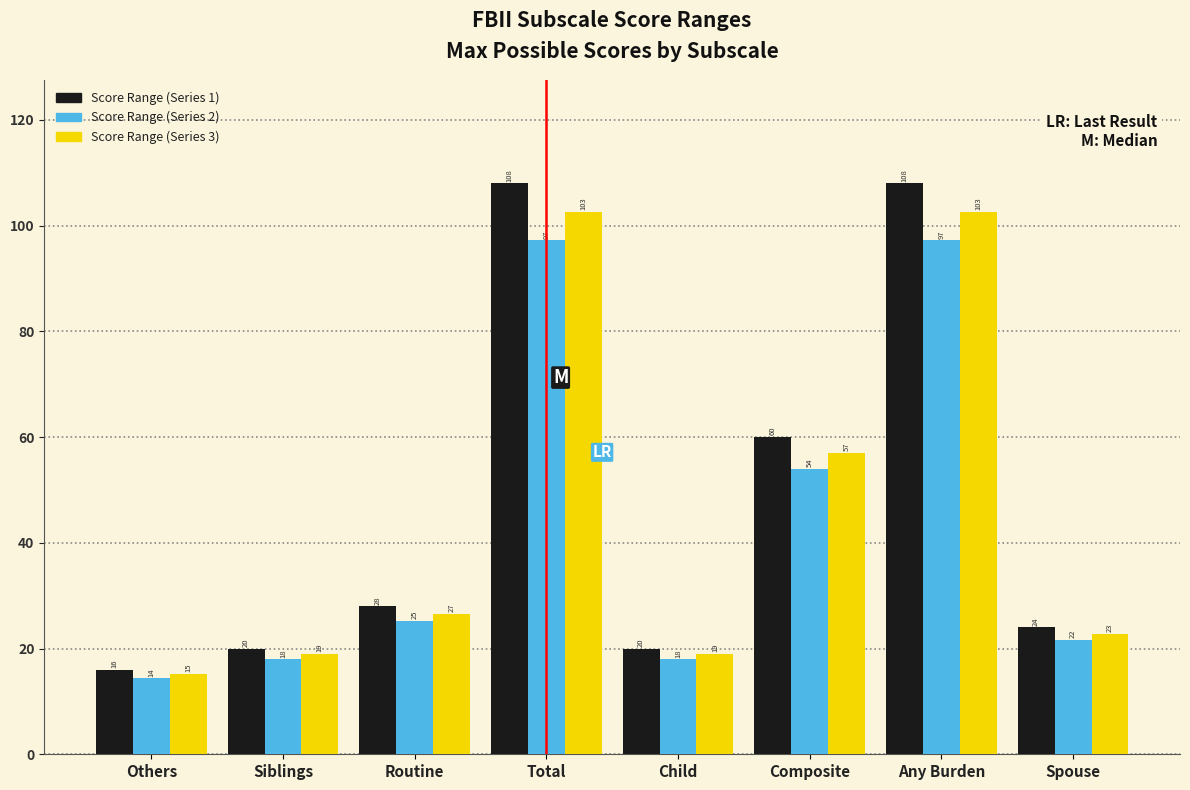

List the series in order of their peak value, highest first.

Score Range (Series 1), Score Range (Series 3), Score Range (Series 2)